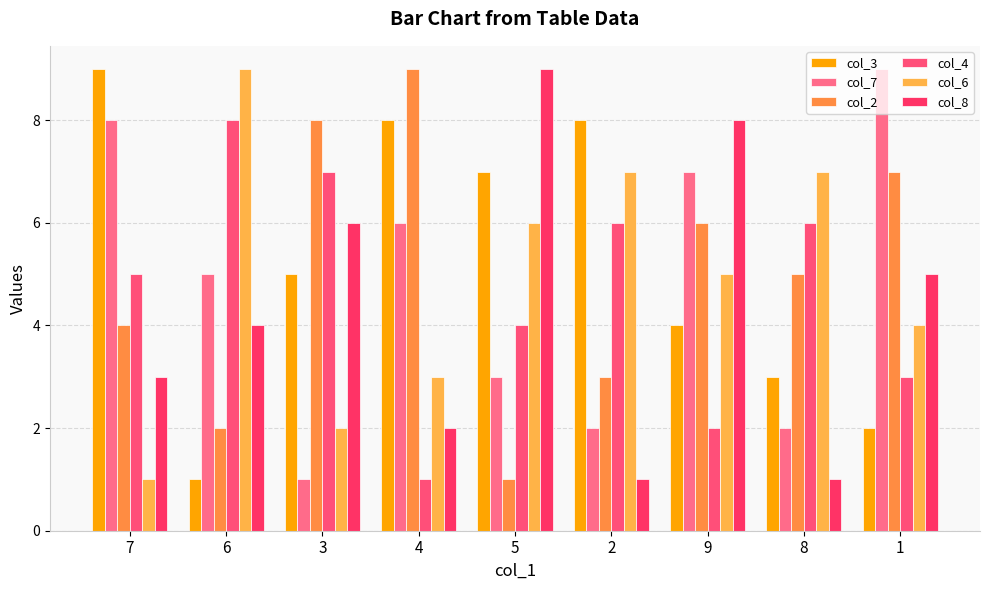

Is it true that col_3 equals 5 at 2?

False